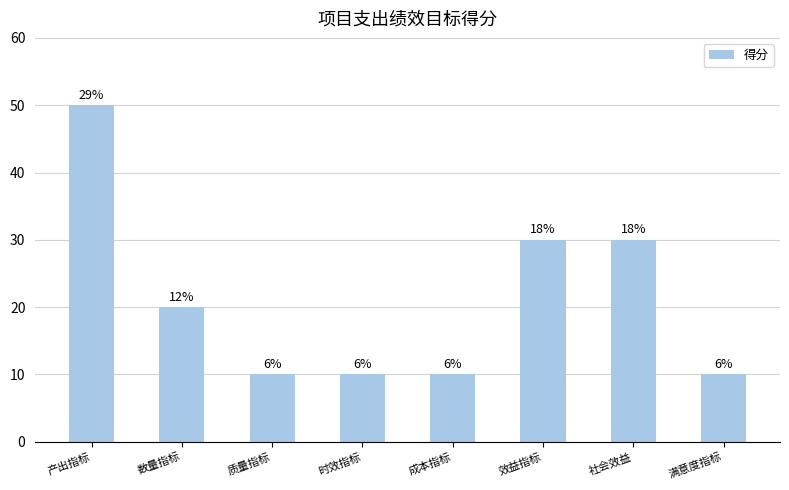

Reading right to left, transcribe all the data shown in this chart.

10	30	30	10	10	10	20	50